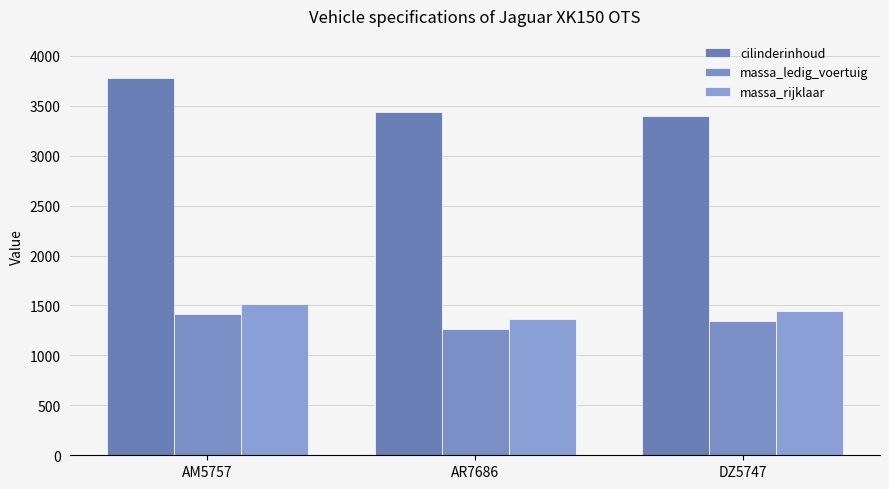

Is the value of massa_ledig_voertuig at AM5757 greater than the value of massa_rijklaar at AM5757?

No